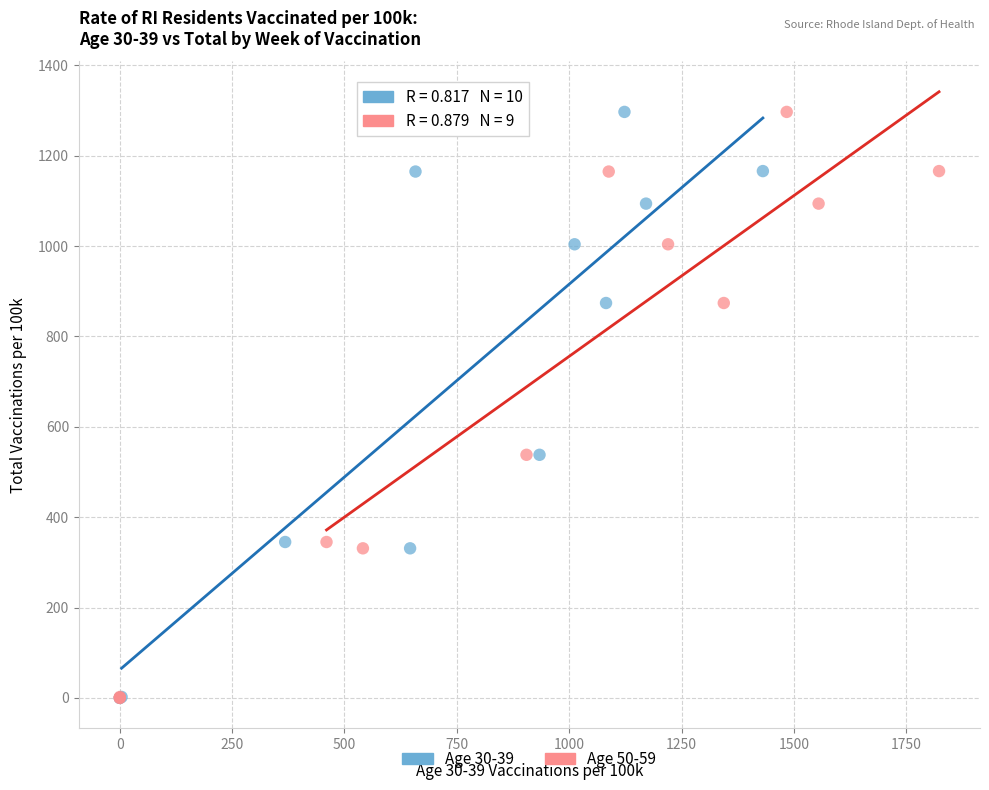

What are all the series names shown in the legend?

Age 30-39, Age 50-59